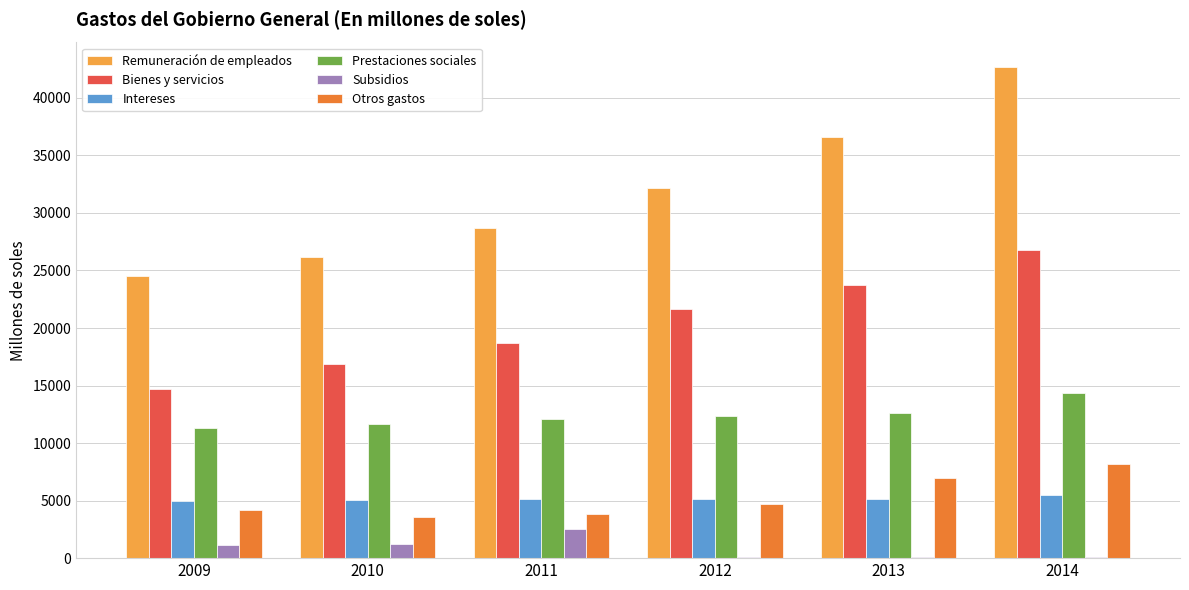

What is the maximum value for Prestaciones sociales?

14335.9